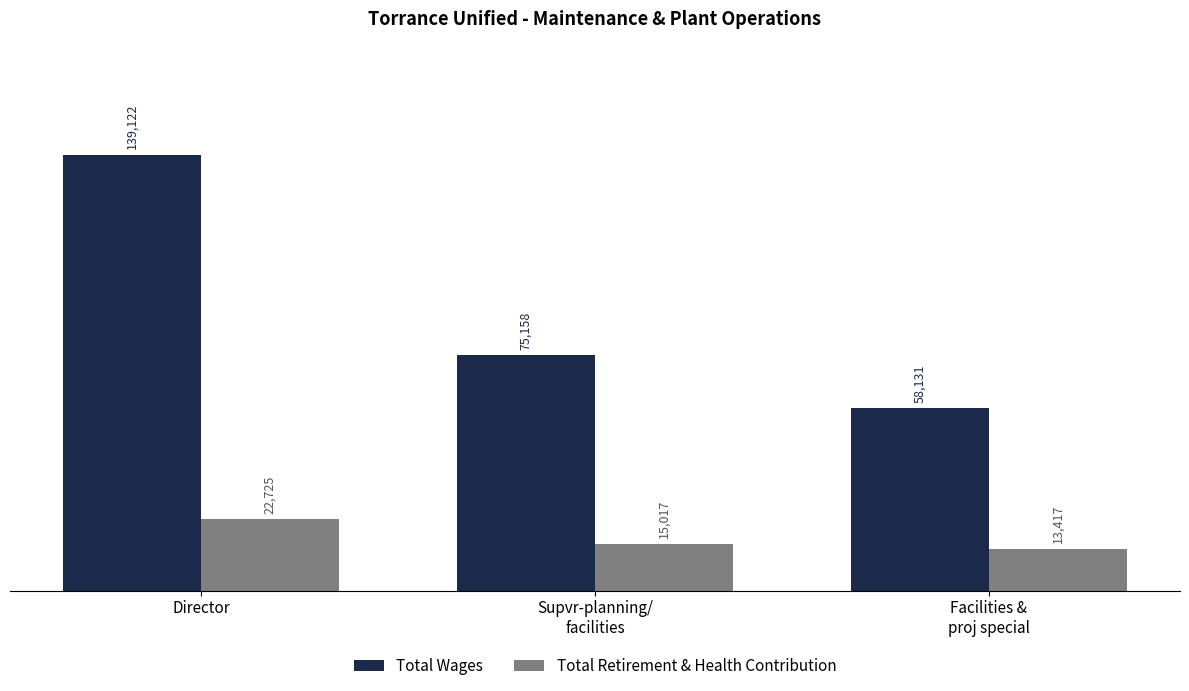

Does the chart contain stacked bars?

No